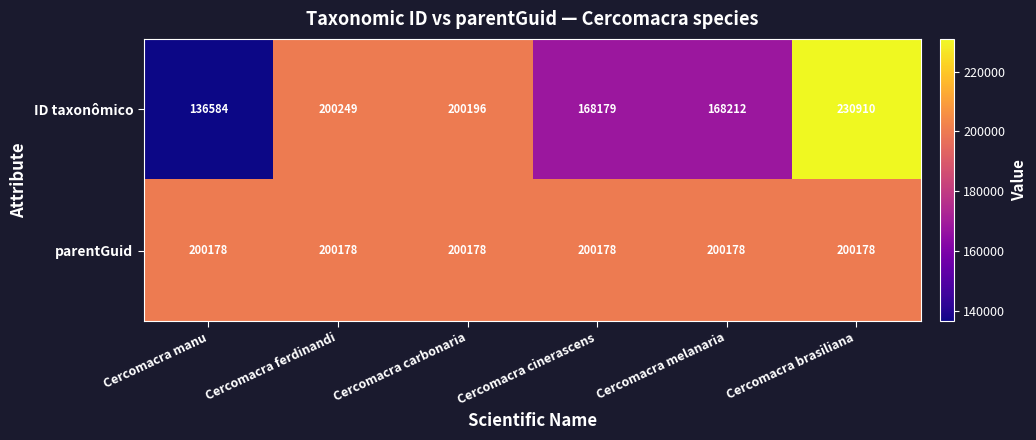

At which category does the chart reach its peak across all series?

Cercomacra brasiliana